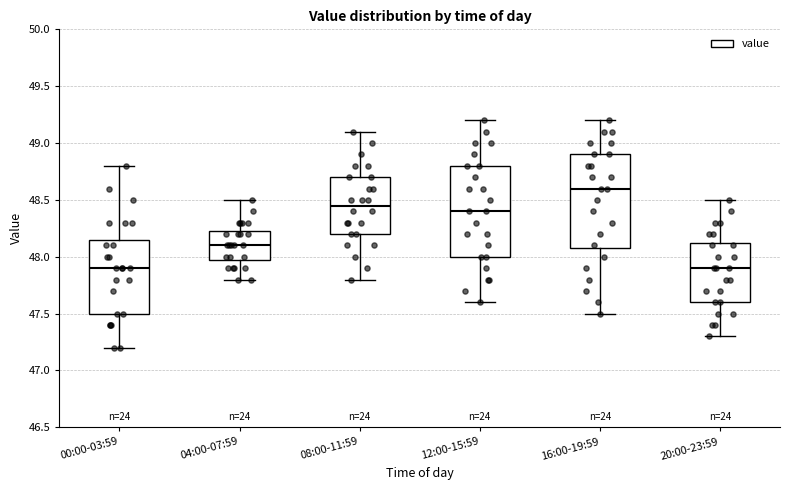

Reading left to right, read every box against the y-axis: the position of its median line, the range the box covers, and the ends of its whiskers. The values are not printed on the chart, so give them approximately, as read against the axis.

00:00-03:59: median 47.90, box 47.50 to 48.15, whiskers 47.20 to 48.80
04:00-07:59: median 48.10, box 48.00 to 48.25, whiskers 47.80 to 48.50
08:00-11:59: median 48.45, box 48.20 to 48.70, whiskers 47.80 to 49.10
12:00-15:59: median 48.40, box 48.00 to 48.80, whiskers 47.60 to 49.20
16:00-19:59: median 48.60, box 48.10 to 48.90, whiskers 47.50 to 49.20
20:00-23:59: median 47.90, box 47.60 to 48.15, whiskers 47.30 to 48.50